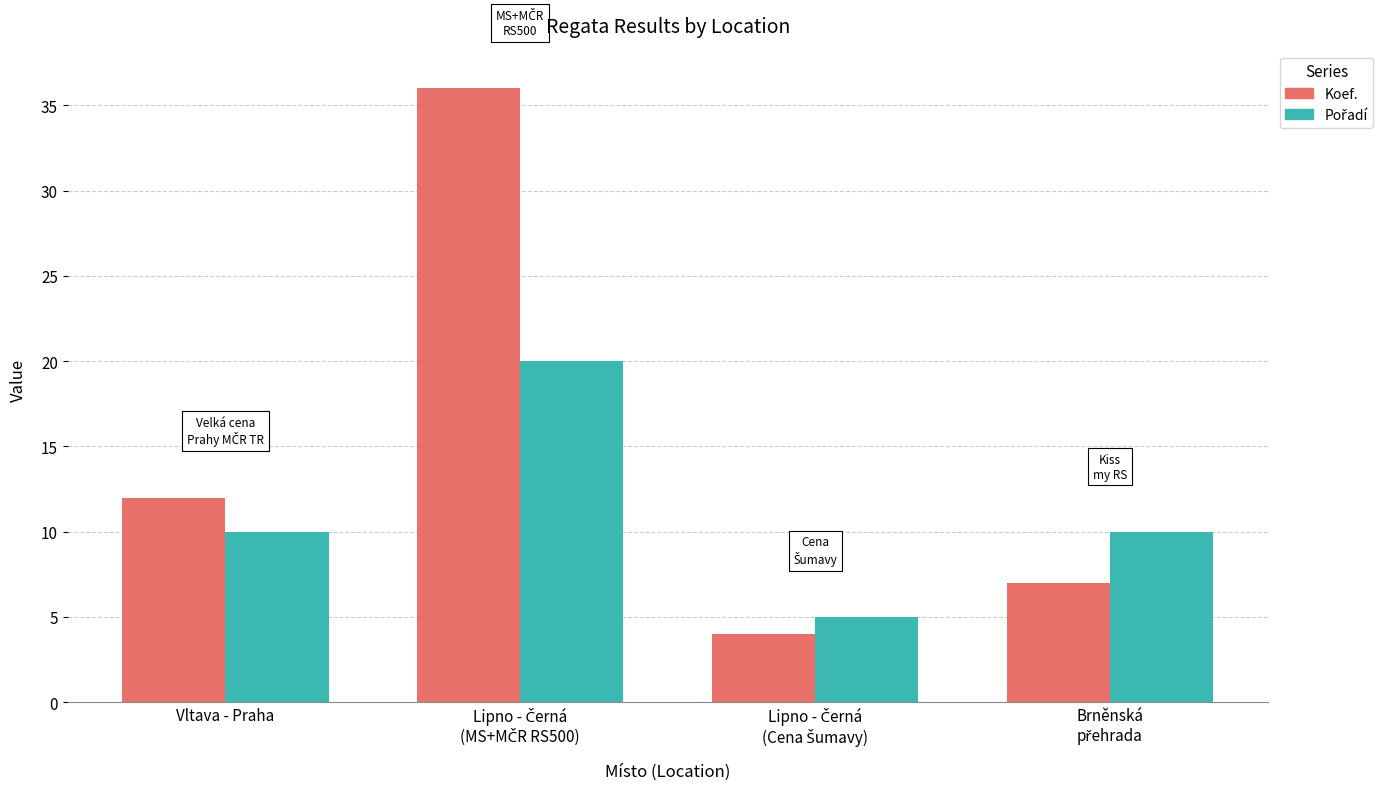

Which series has the largest range (max minus min)?

Koef.